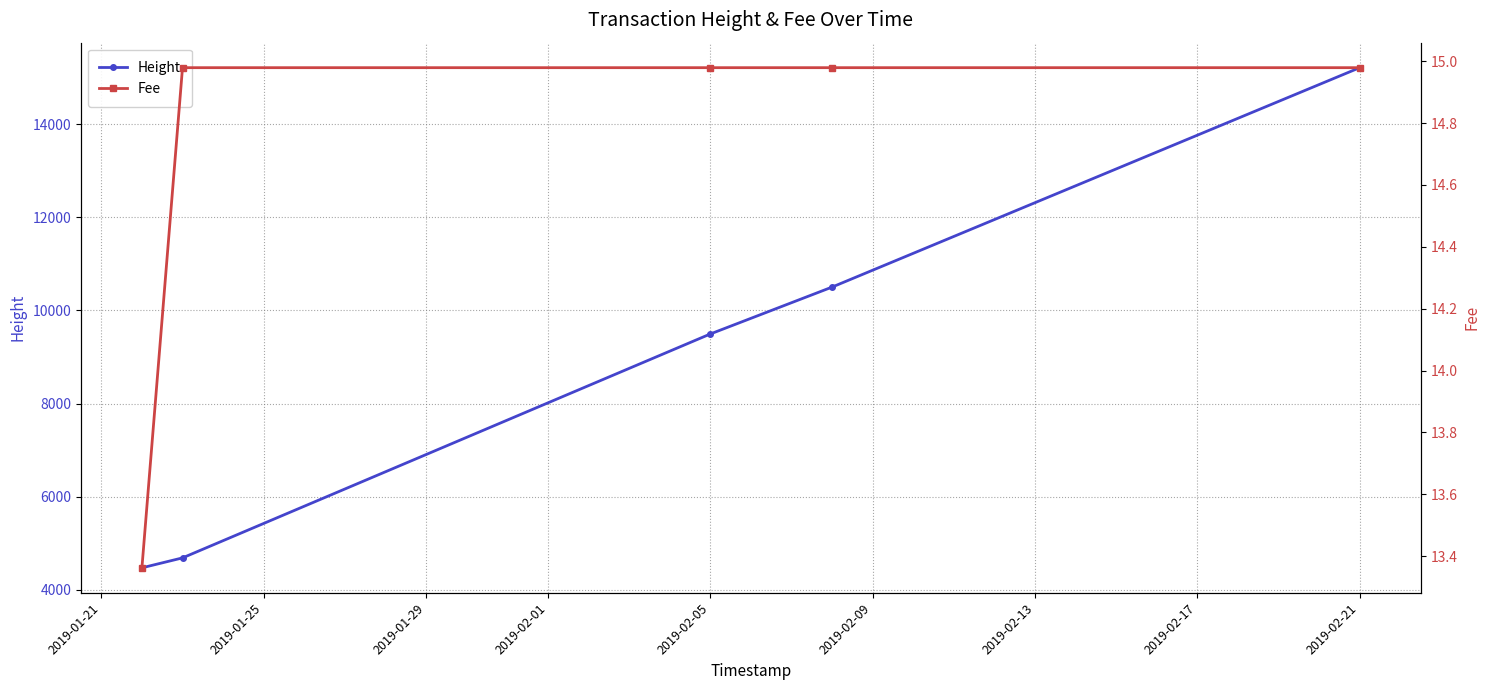

At which label does Height reach its peak?

2019-02-21